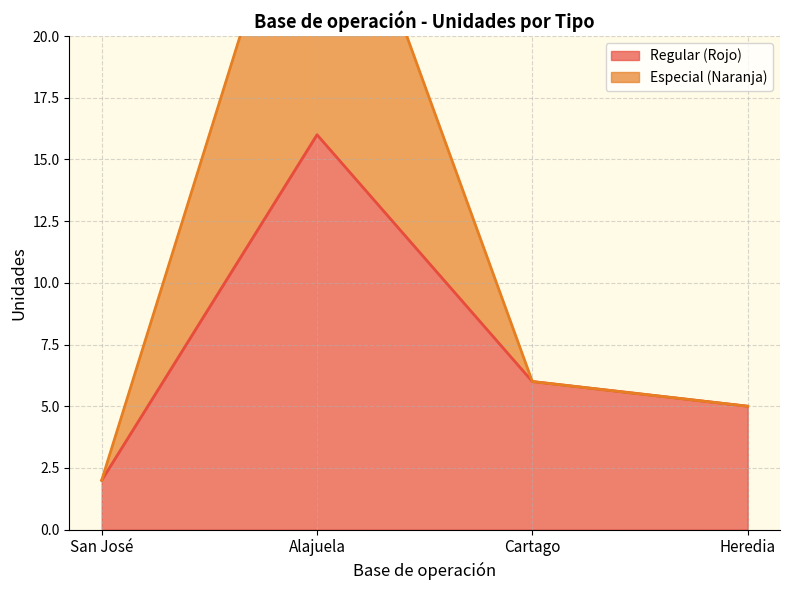

What is the sum of all Regular (Rojo) values?

29